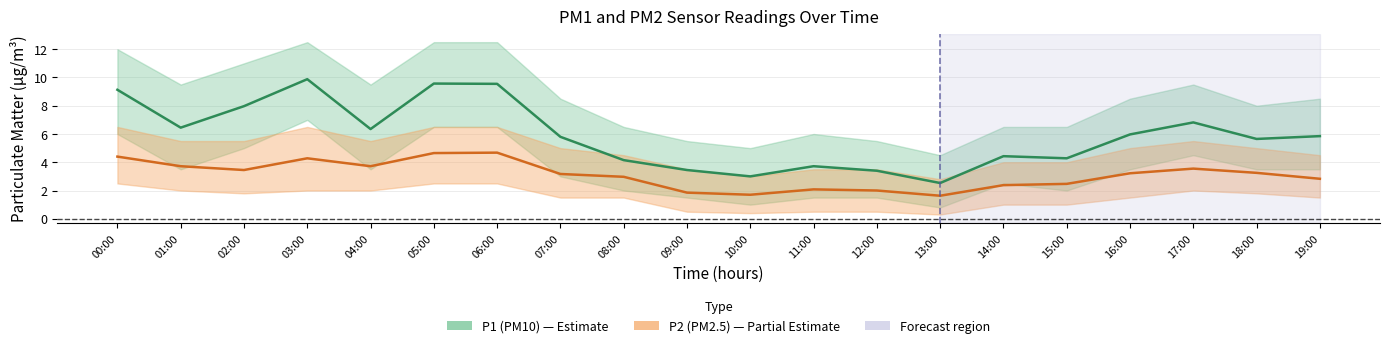

What is the lowest value of the P2 series?

1.6